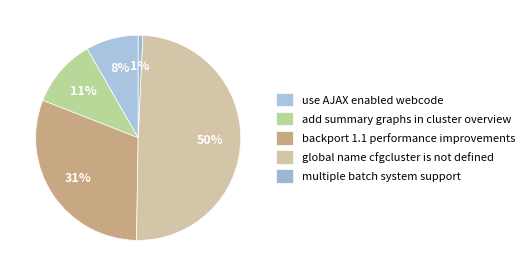

Is use AJAX enabled webcode the majority of the pie?

No